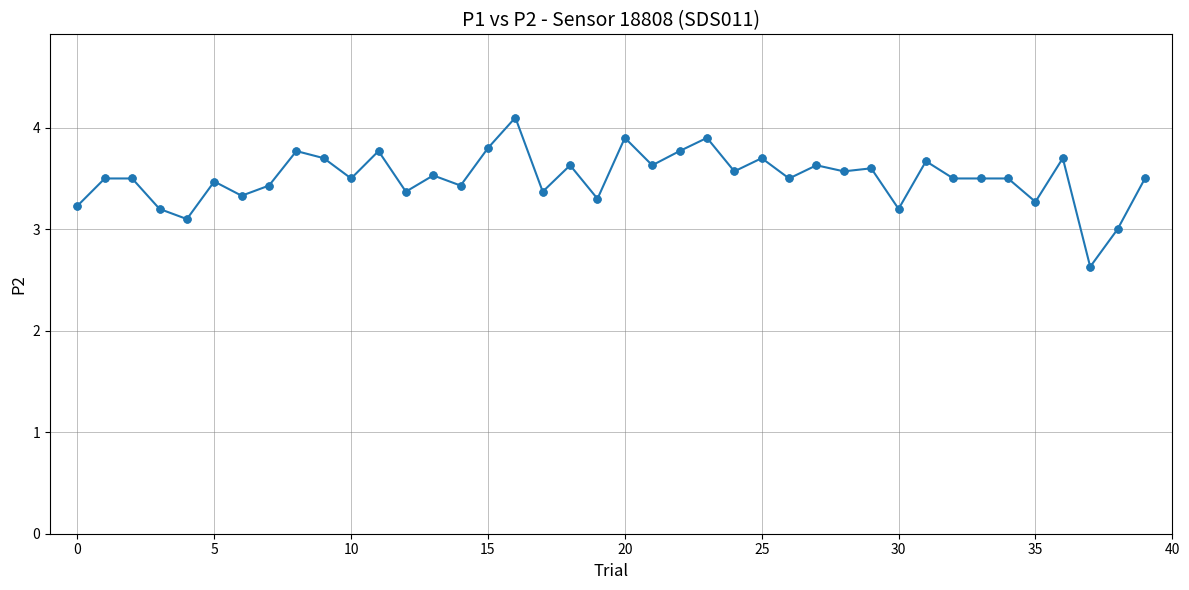

What is the smallest value displayed?

2.6